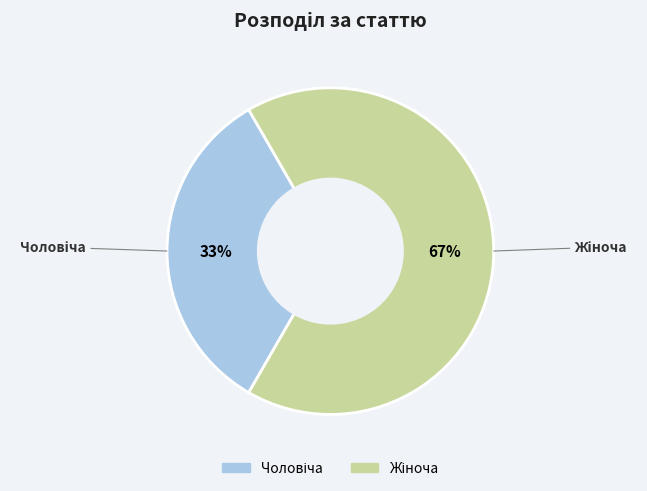

To the nearest percent, what is the average slice percentage?

50%